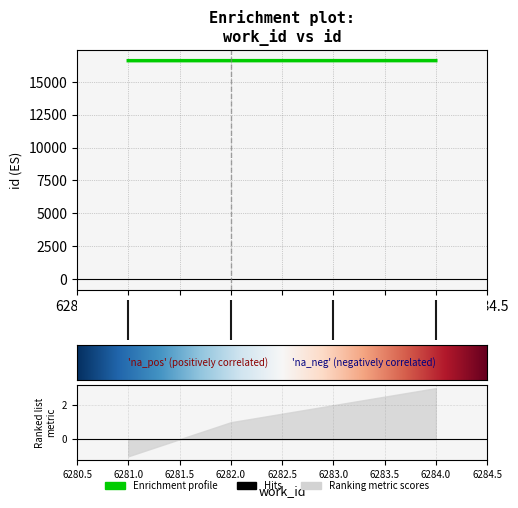

What is the minimum value shown in the chart?

16621